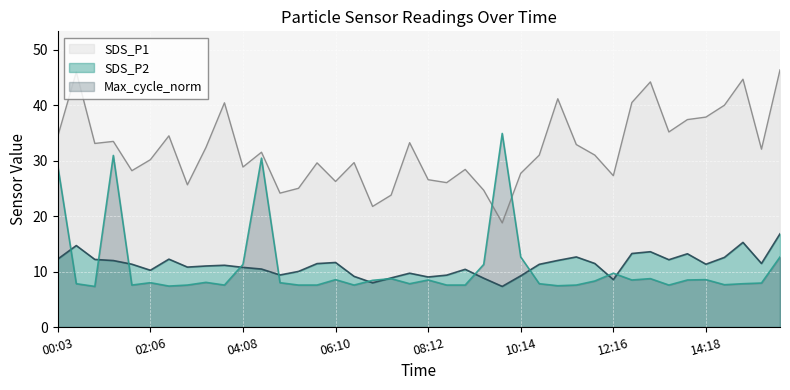

What is the sum of the SDS_P1 values at 11:52 and 14:18?

68.8